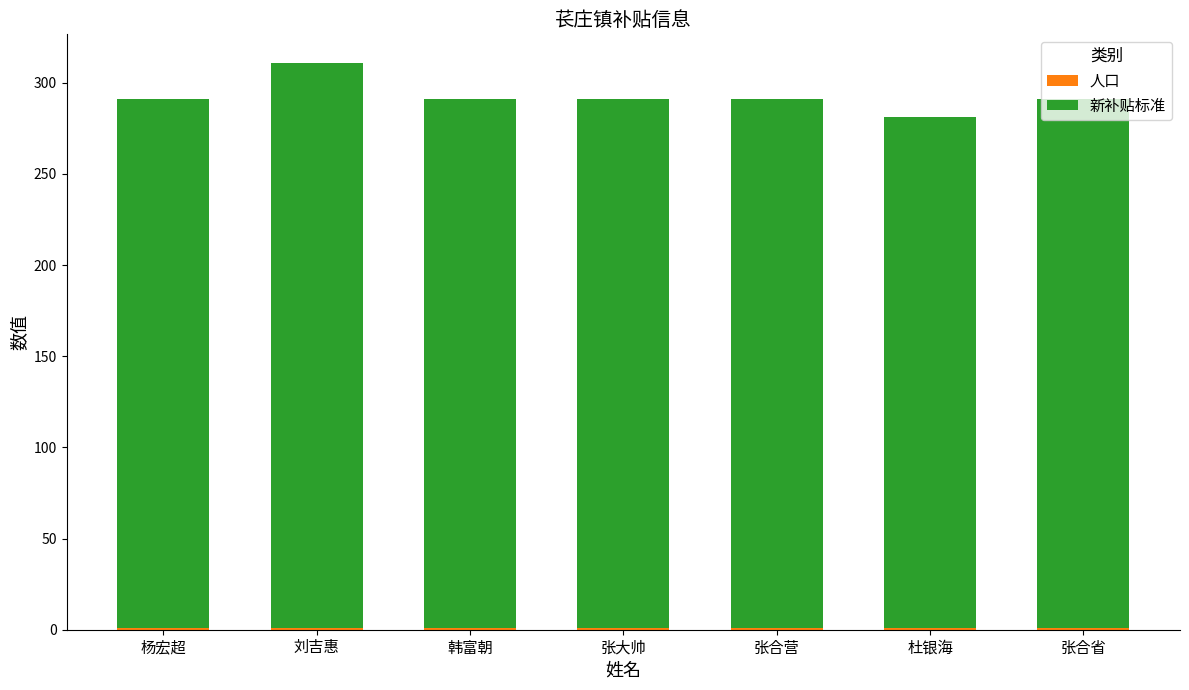

At which category is the sum across all series the highest?

刘吉惠